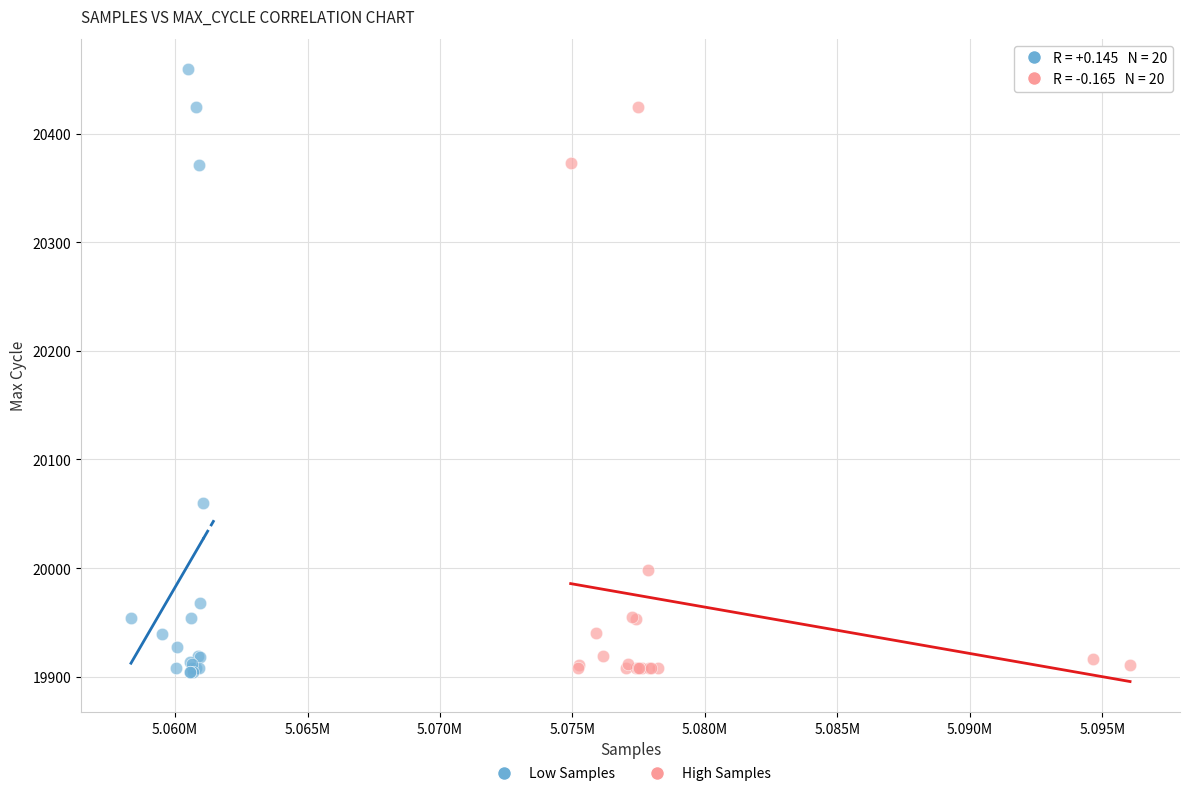

Which series reaches the maximum Y coordinate?

Low Samples